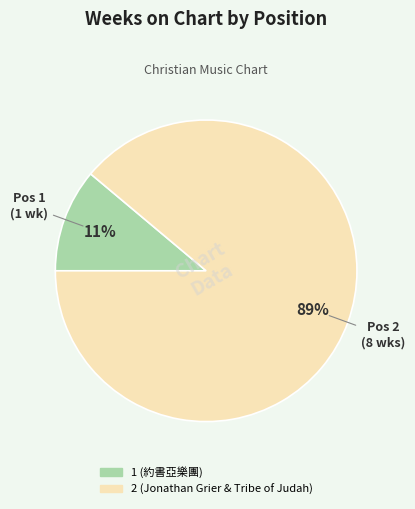

Combined, do 1 (約書亞樂團) and 2 (Jonathan Grier & Tribe of Judah) account for over 50%?

Yes